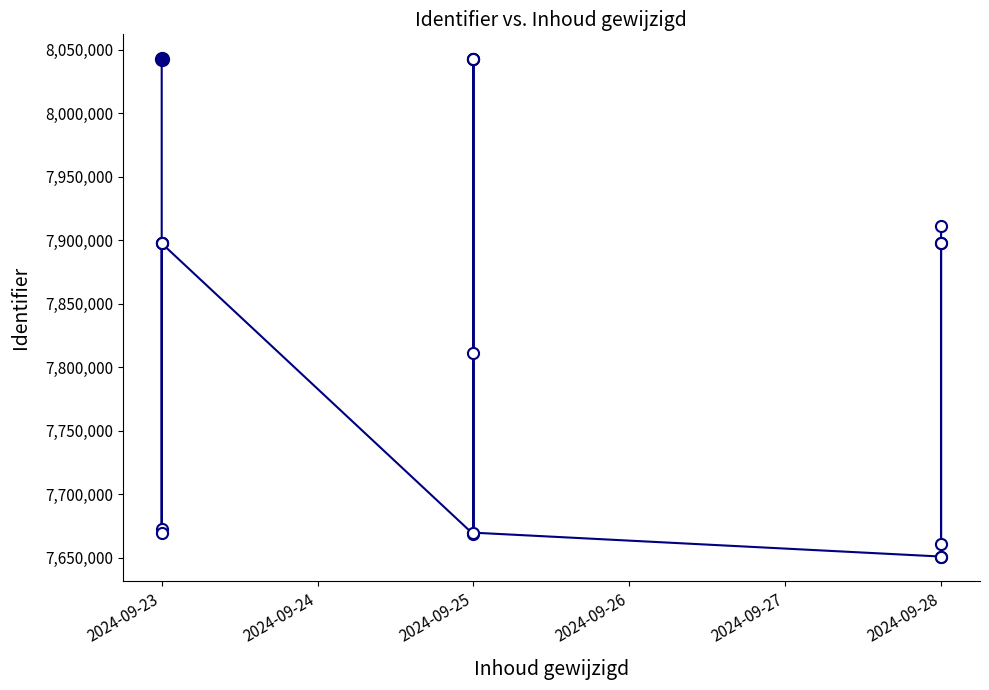

True or false: the data has more than 2 interior local peaks.

True